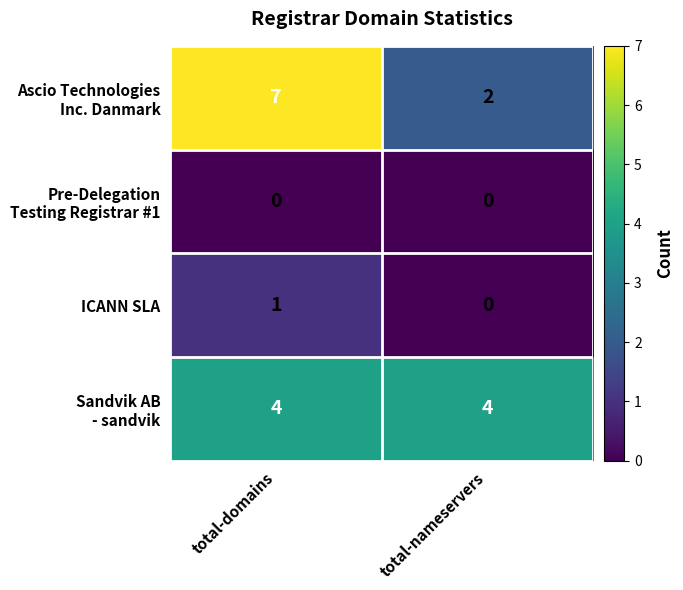

What is the maximum value shown in the chart?

7